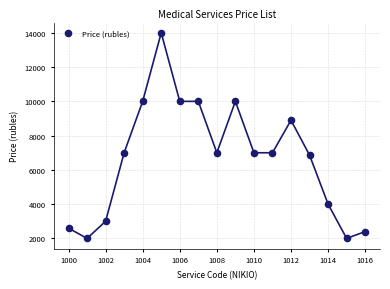

What is the range of Y values (max minus min)?

12000